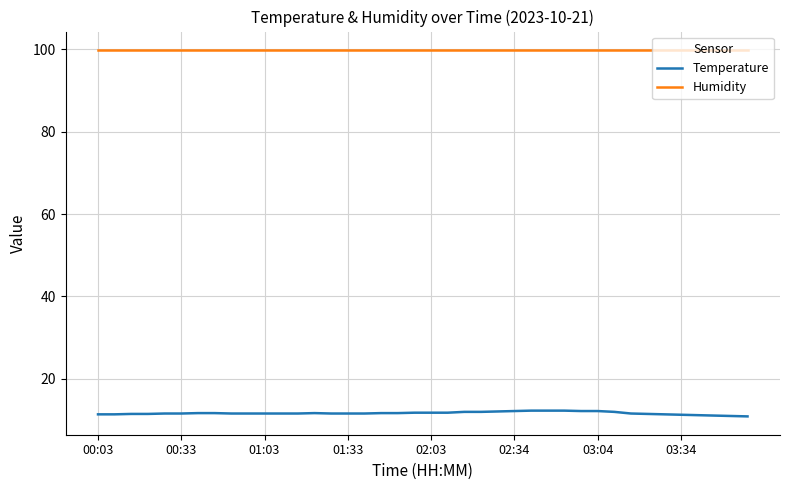

Which series has the largest range (max minus min)?

Temperature